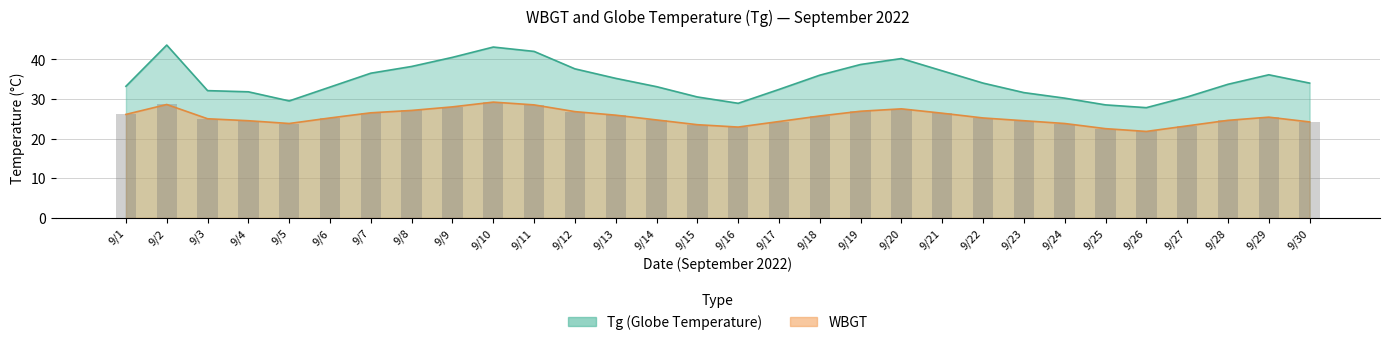

The chart shows a value of 73.1 at 9/10. True or false?

False